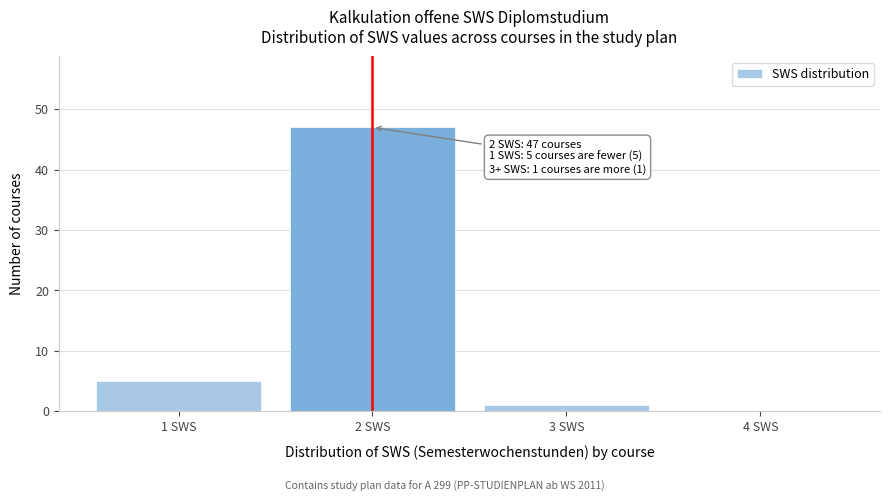

Over which range of the x-axis is the bar tallest?

1.5 to 2.5